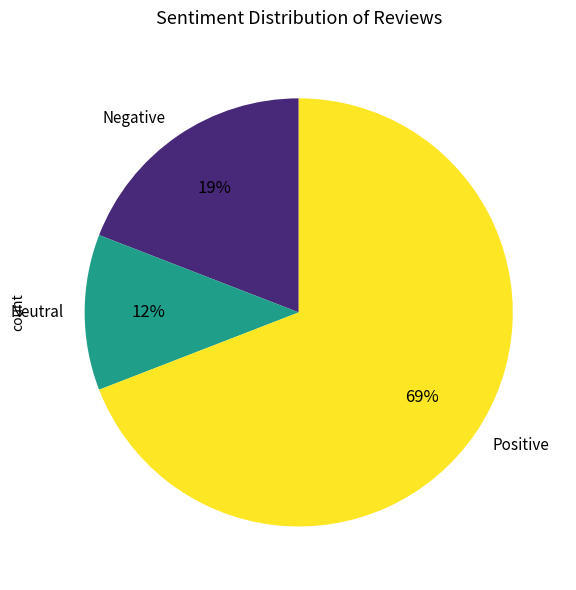

What is the largest slice in the pie chart?

Positive